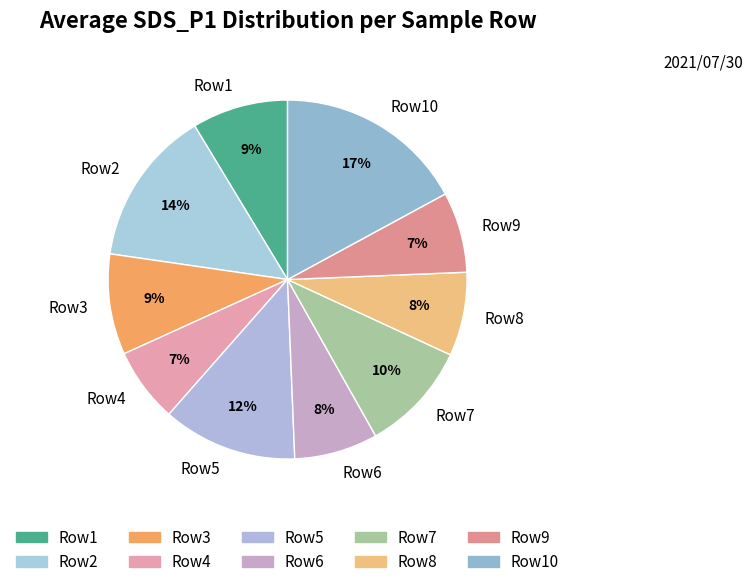

What is the largest slice in the pie chart?

Row10